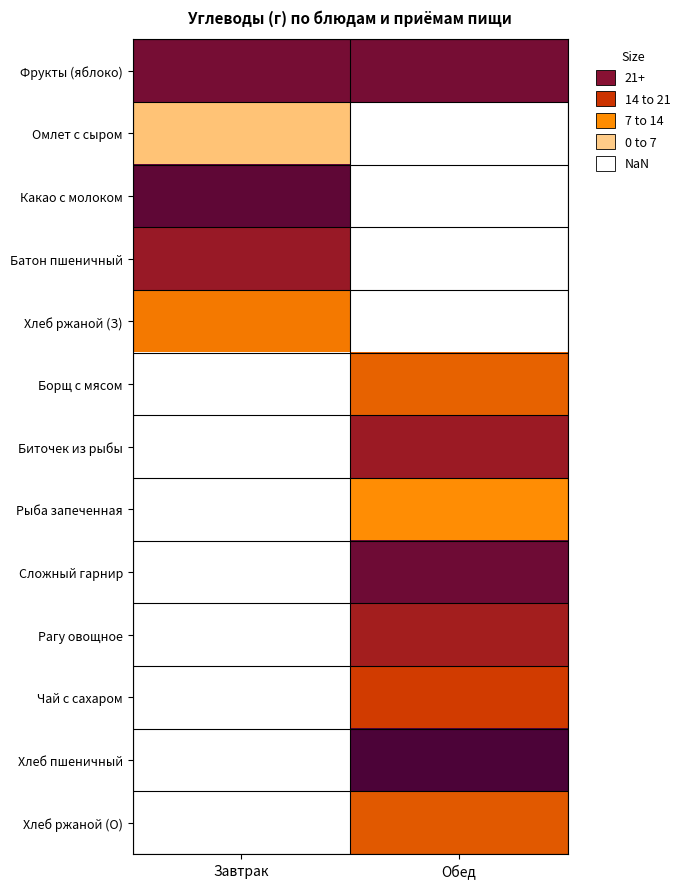

What is the maximum value shown in the chart?

19.9